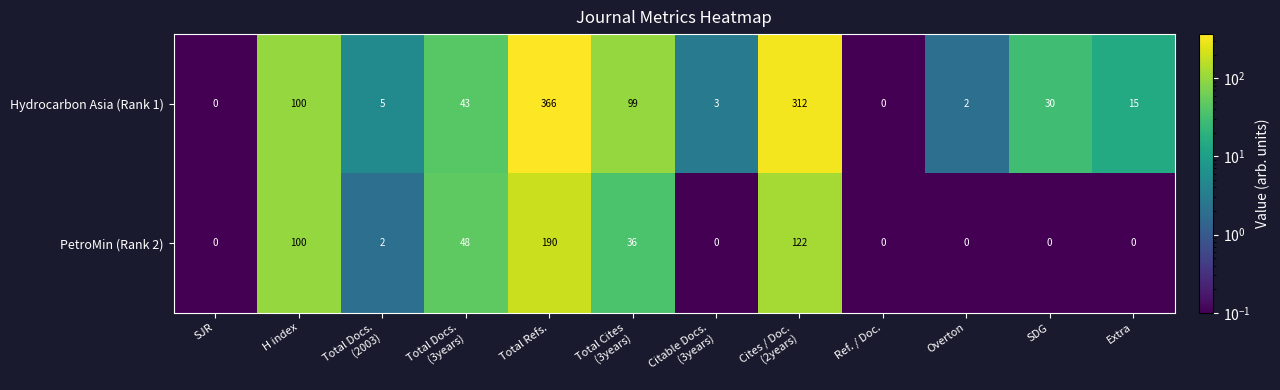

Reading right to left, extract all data points from this chart.

Hydrocarbon Asia (Rank 1): 15	30	2	0	312	3	99	366	43	5	100	0
PetroMin (Rank 2): 0	0	0	0	122	0	36	190	48	2	100	0